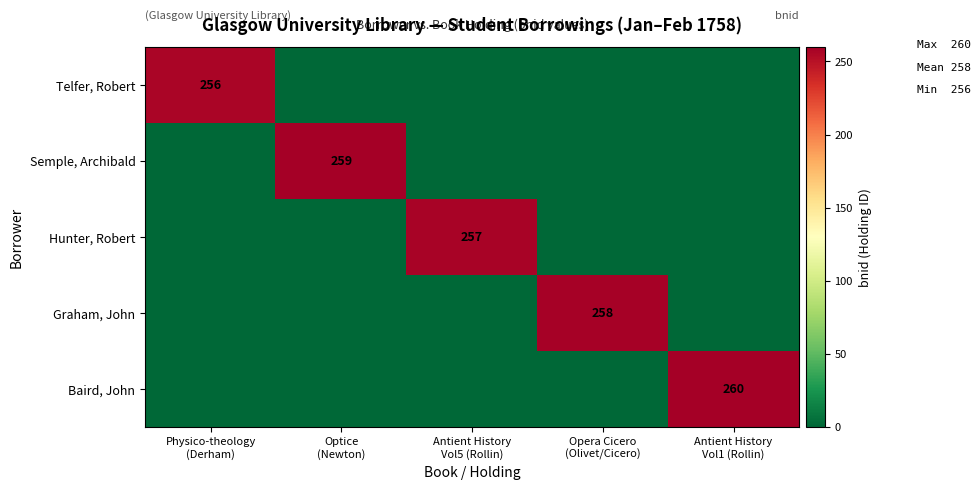

The Hunter, Robert series shows 0 at Physico-theology (Derham). True or false?

True